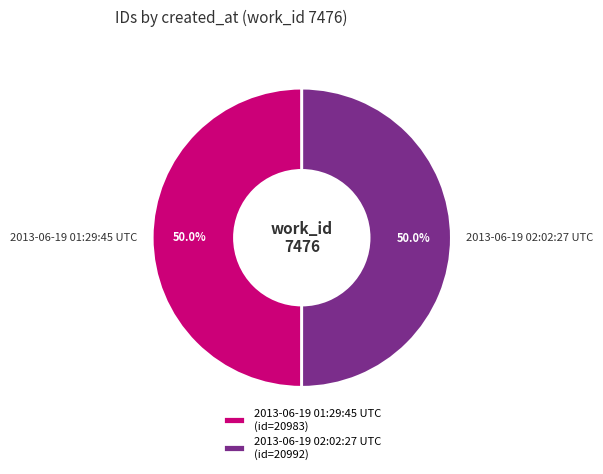

Is it true that 2013-06-19 01:29:45 UTC is 50% of the pie?

True